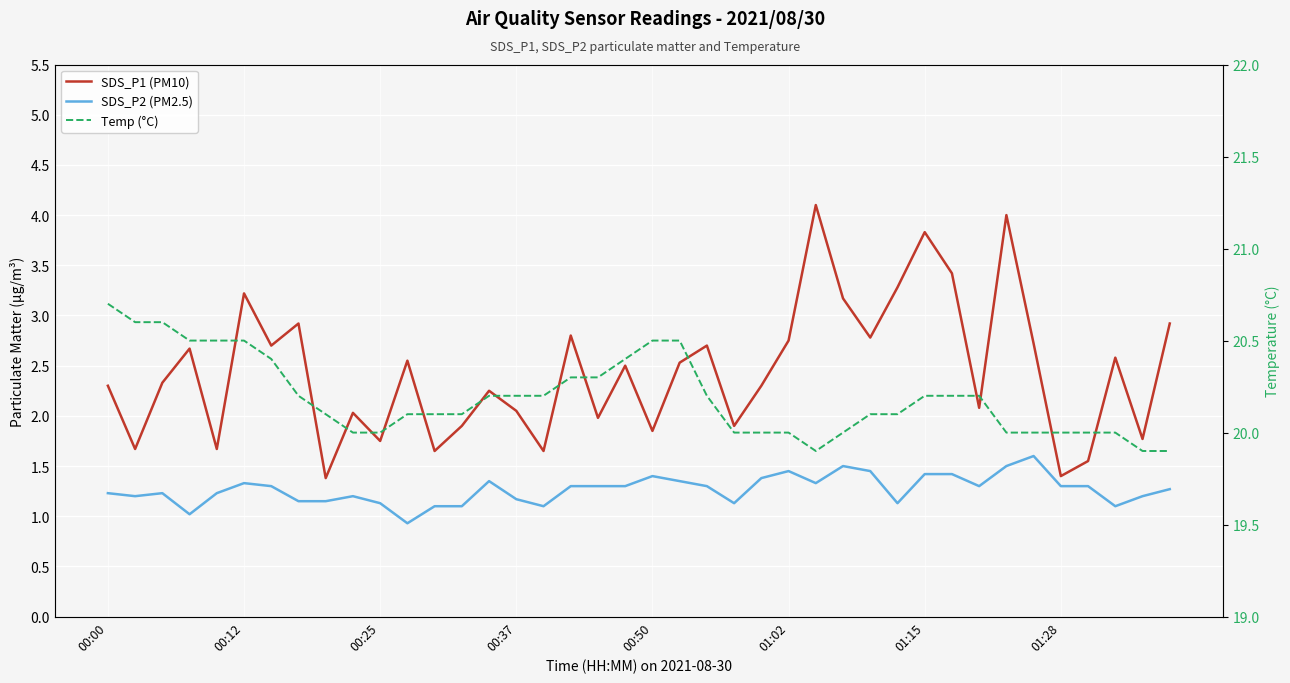

What are all the series names shown in the legend?

SDS_P1 (PM10), SDS_P2 (PM2.5), Temp (°C)